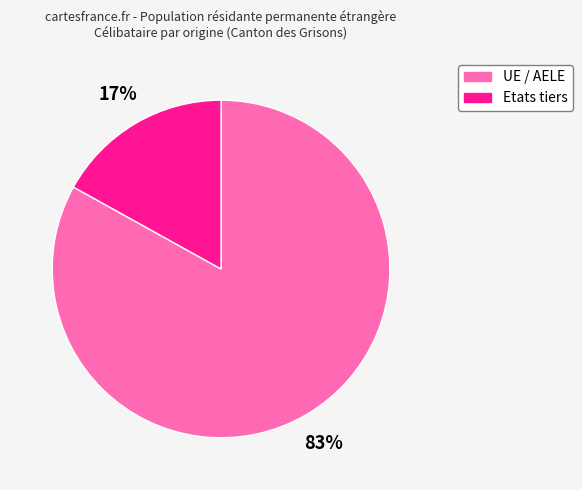

How many slices are in this pie chart?

2